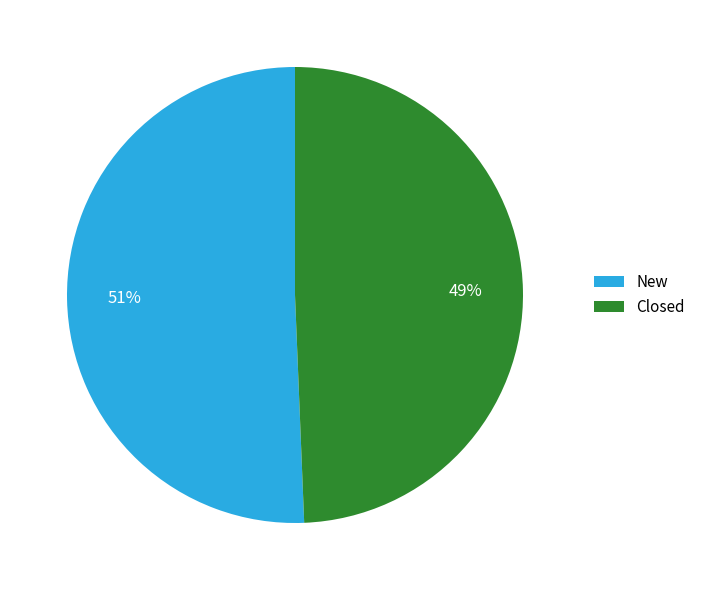

Approximately how many times larger is the value at New compared to Closed?

1.0